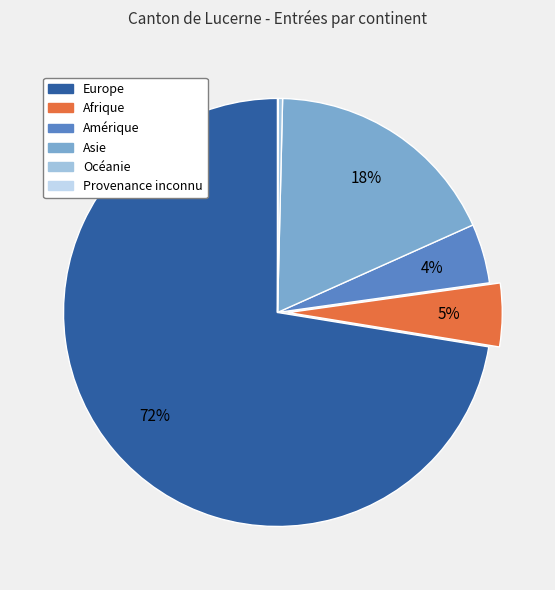

To the nearest percent, what is the average slice percentage?

17%